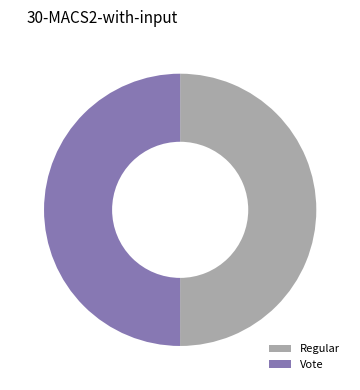

Do Regular and Vote together represent more than half of the pie?

Yes